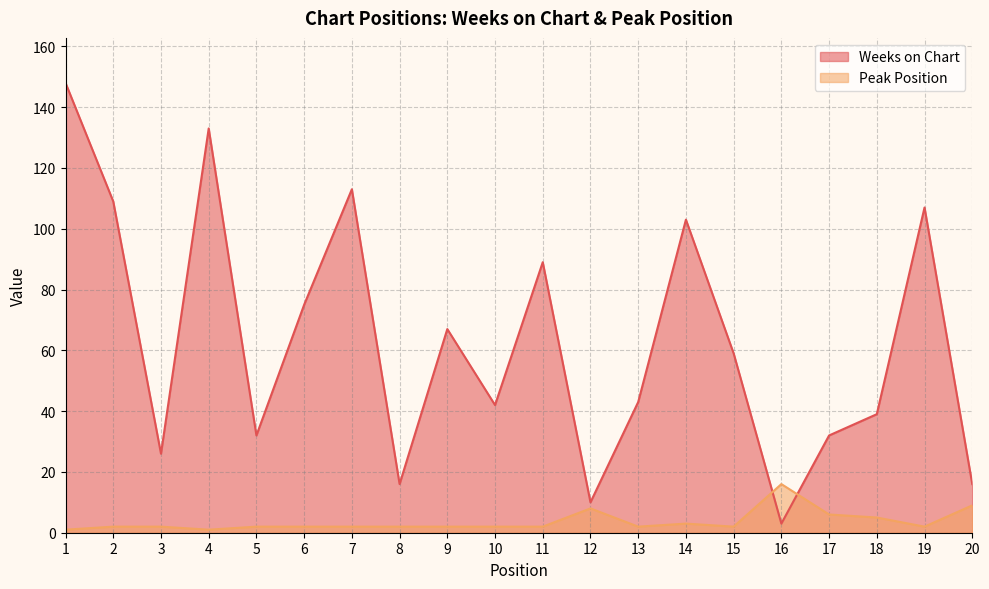

Reading left to right, extract all data points from this chart.

Weeks on Chart: 148	109	26	133	32	75	113	16	67	42	89	10	43	103	59	3	32	39	107	16
Peak Position: 1	2	2	1	2	2	2	2	2	2	2	8	2	3	2	16	6	5	2	9